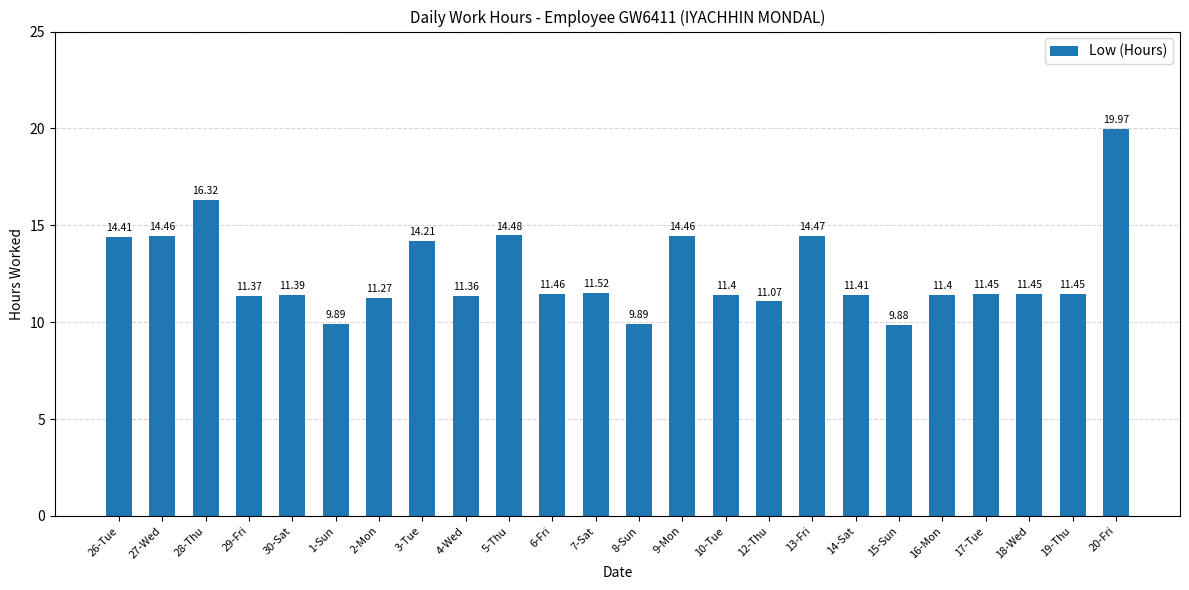

What is the ratio of the value at 14-Sat to the value at 8-Sun?

1.2